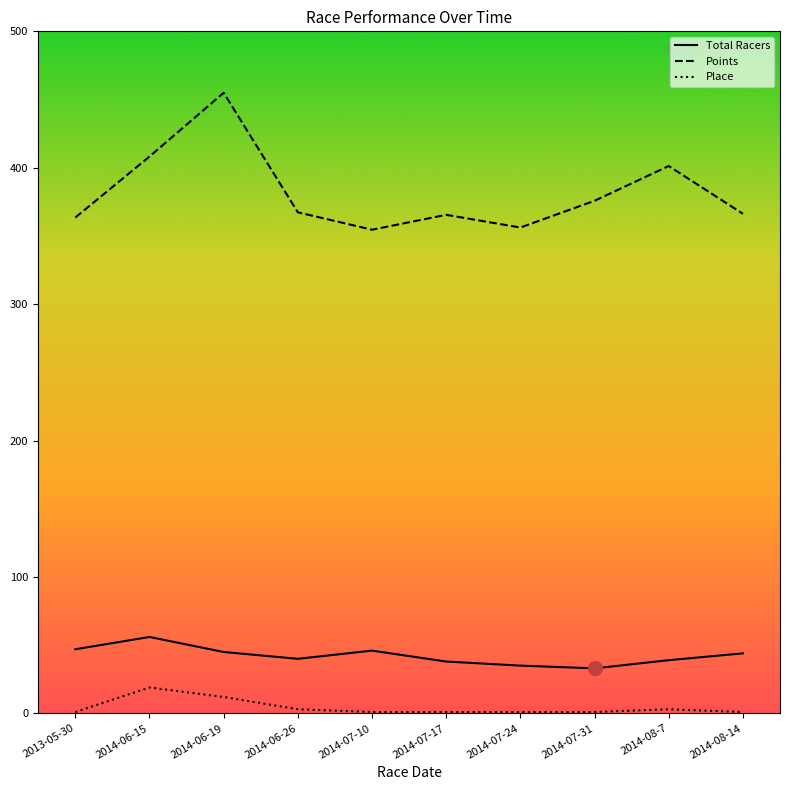

Which series has the widest spread of values?

Points